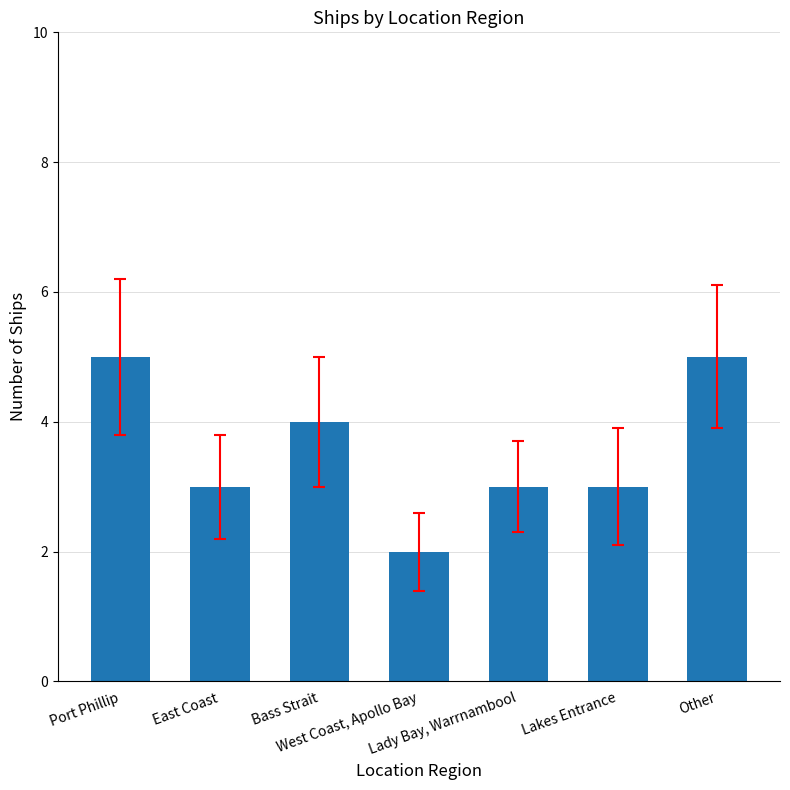

True or false: the data shows 5 at Port Phillip.

True